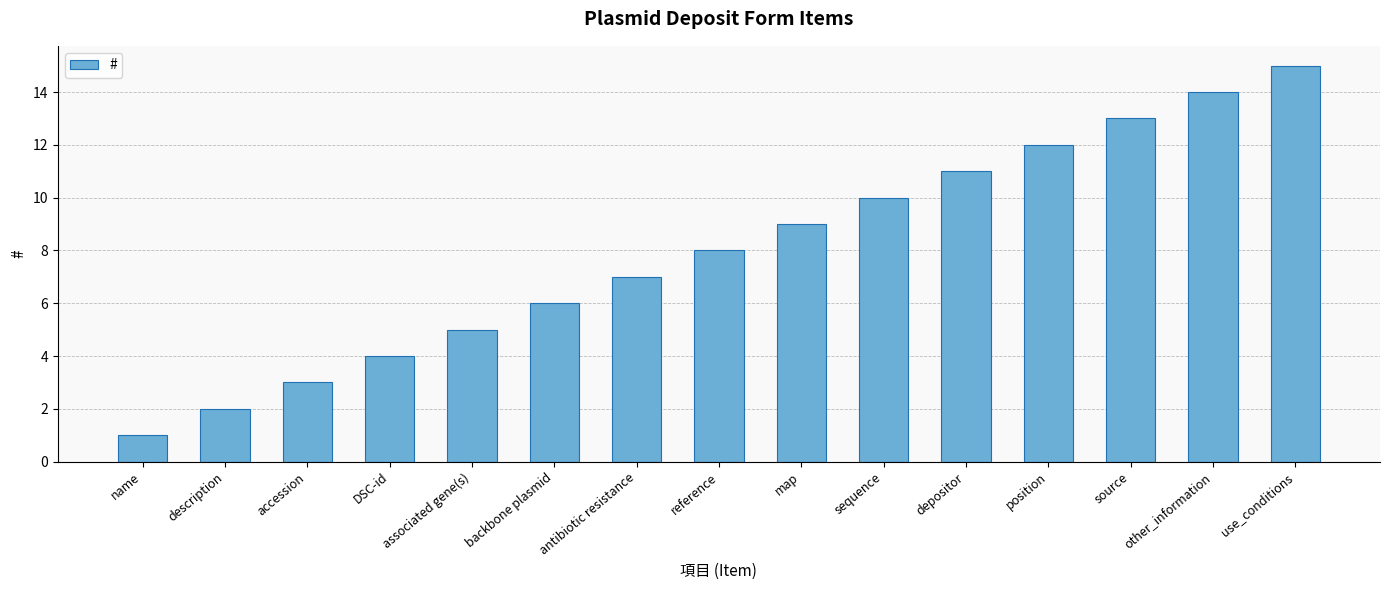

What position from the left is DSC-id?

4